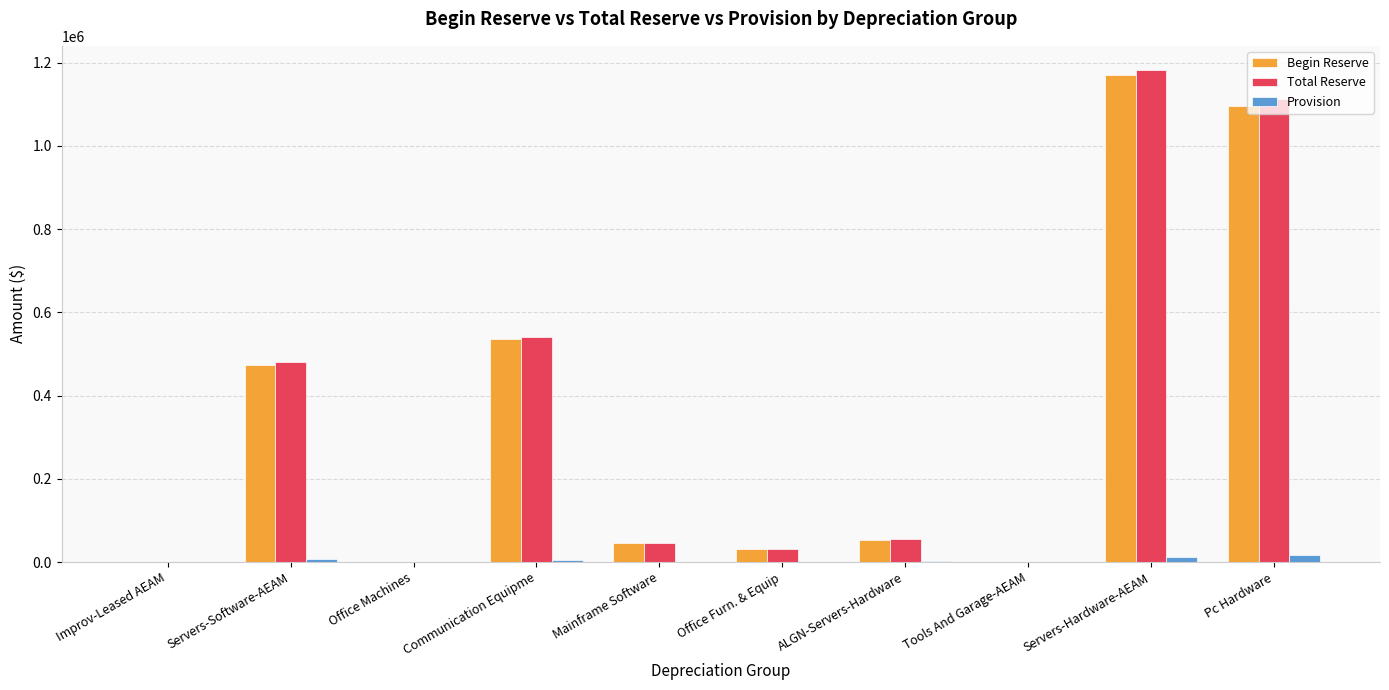

What is the difference between the Provision values at Improv-Leased AEAM and Office Machines?

3.9